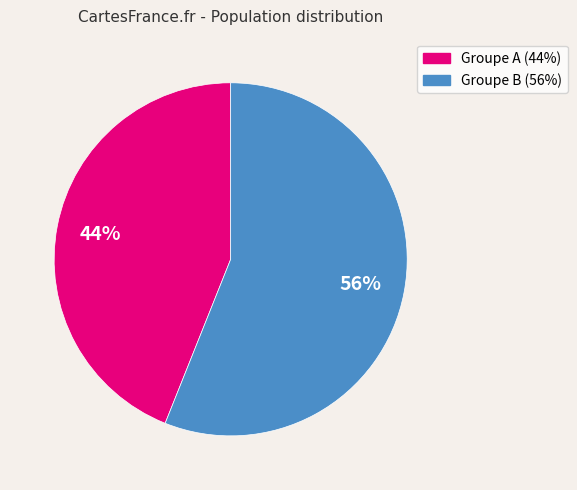

To the nearest percent, what is the difference between the largest and smallest slice percentages?

12%